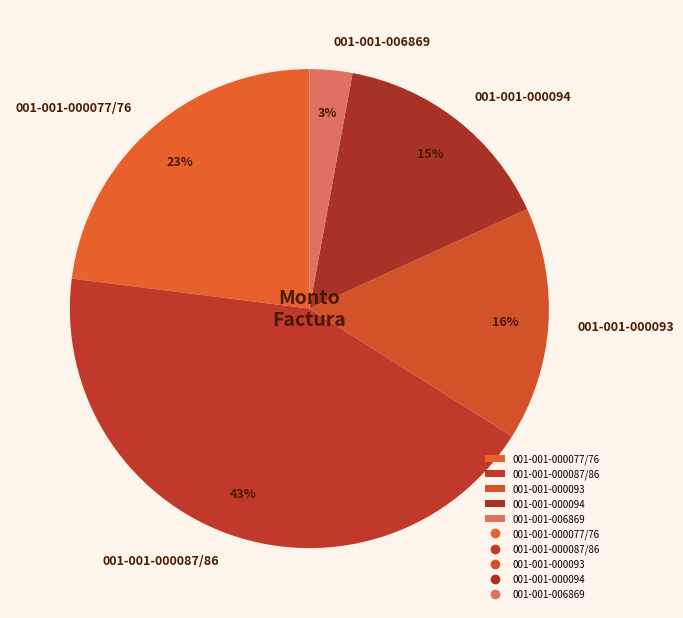

Is it true that 001-001-006869 is 13% of the pie?

False